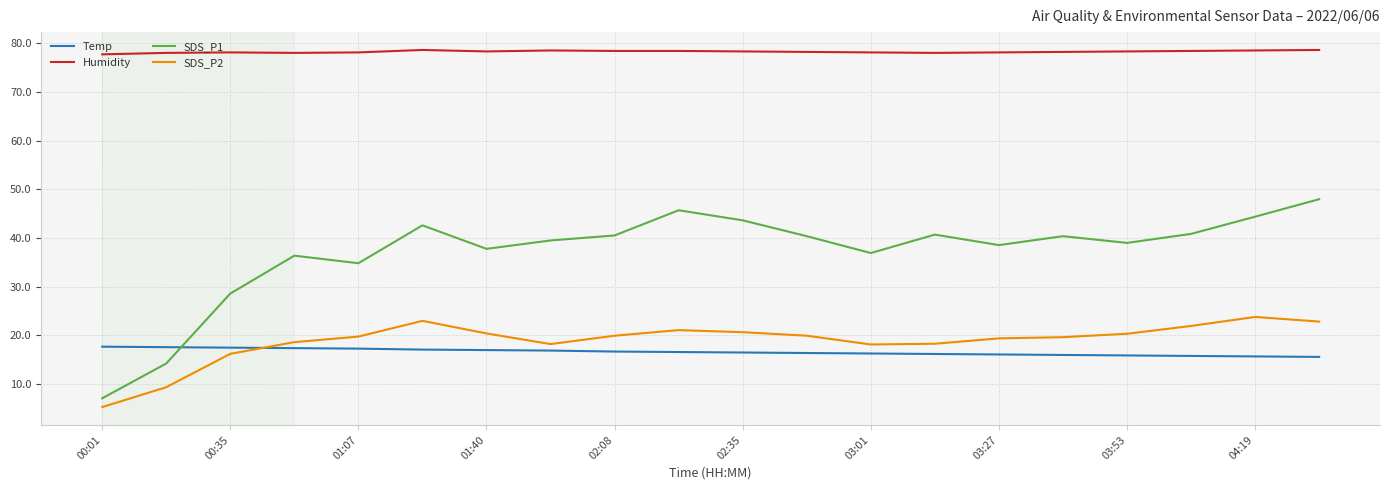

What is the maximum value shown in the chart?

78.6